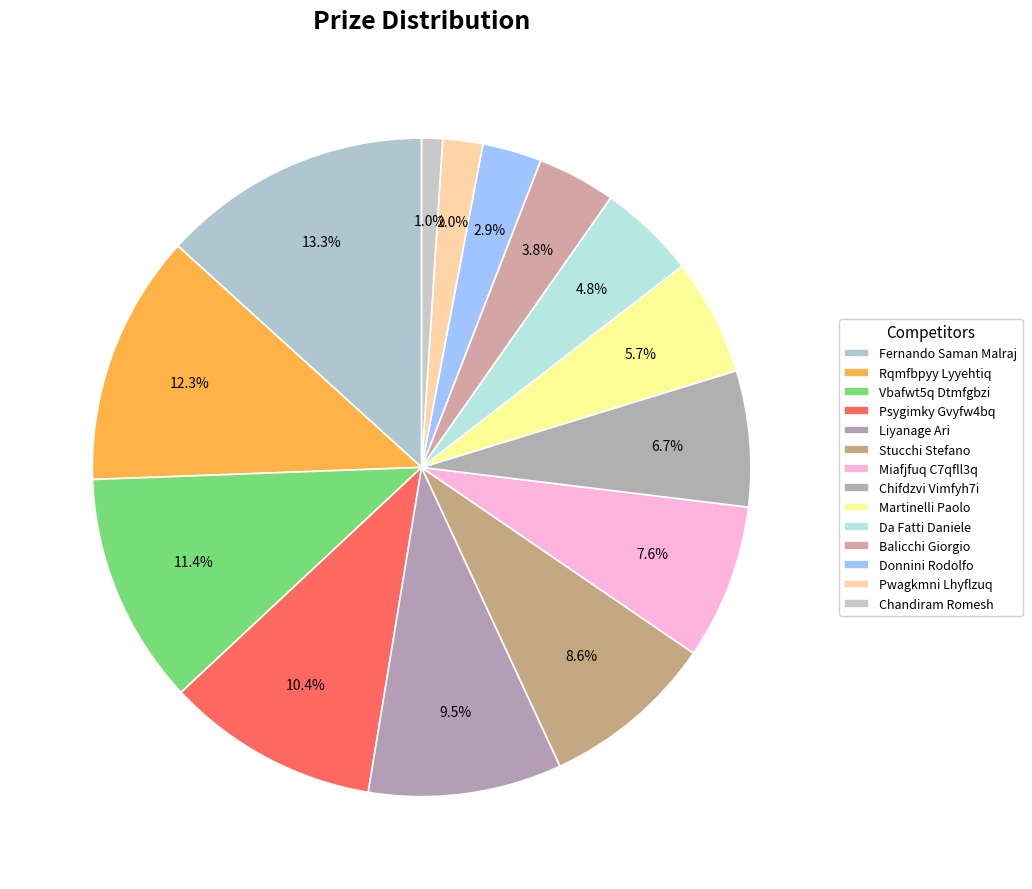

Approximately how many times larger is the value at Vbafwt5q Dtmfgbzi compared to Liyanage Ari?

1.2